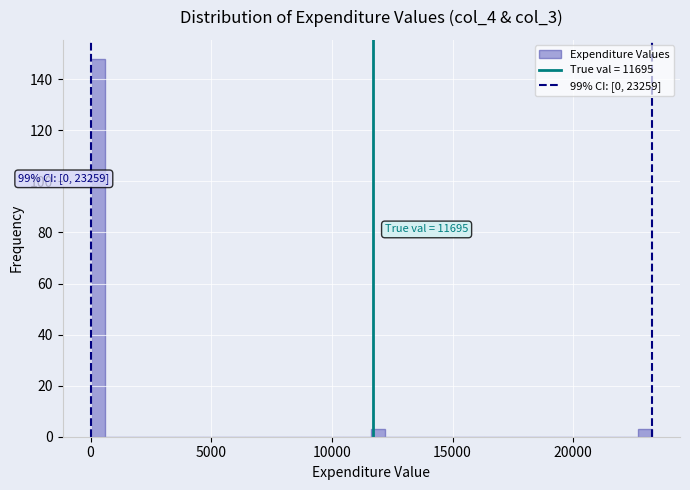

Around what value on the x-axis is the tallest bar? Give the approximate position of its centre, as read against the axis.

500